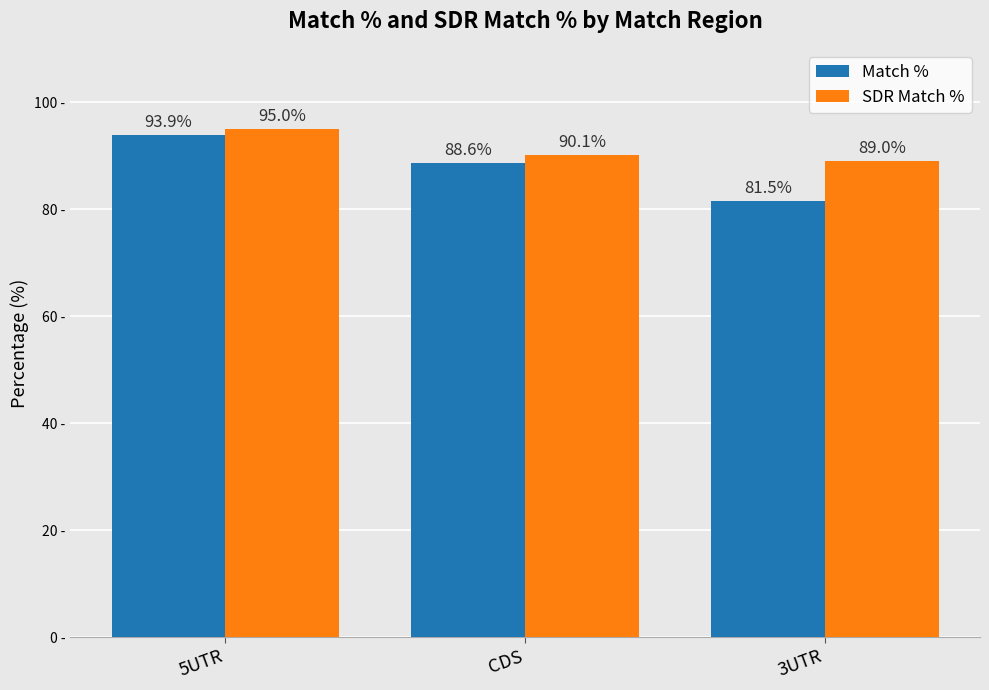

Which series has the widest spread of values?

Match %